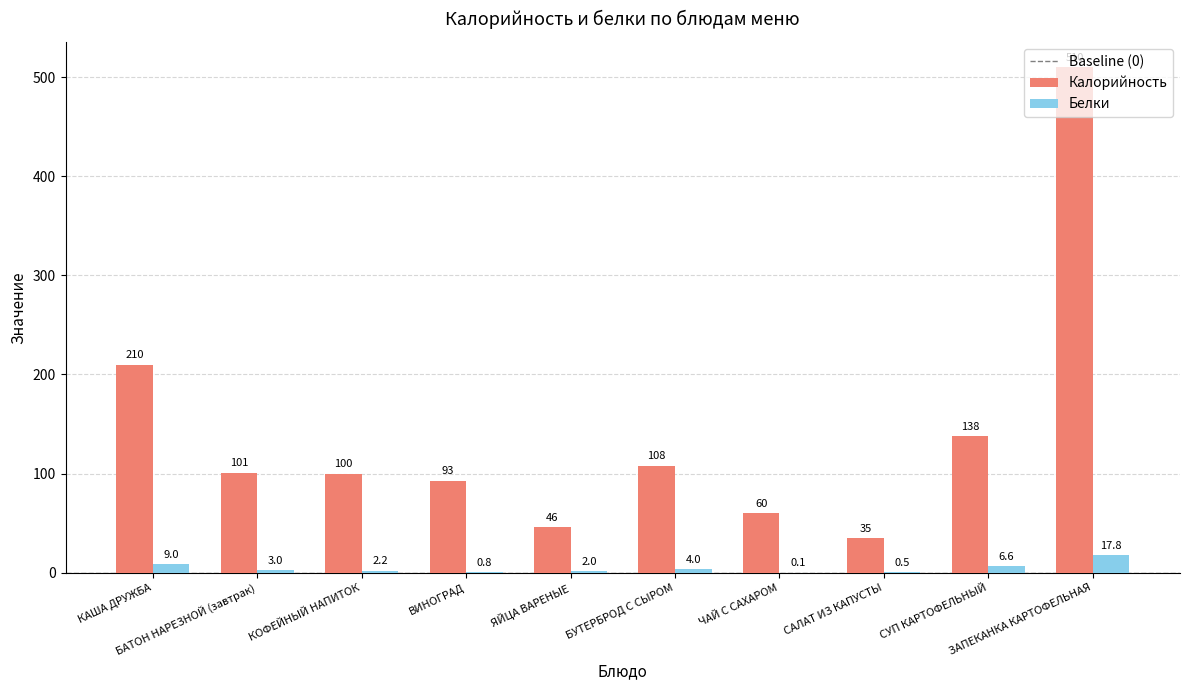

What is the sum of all Калорийность values?

1401.0